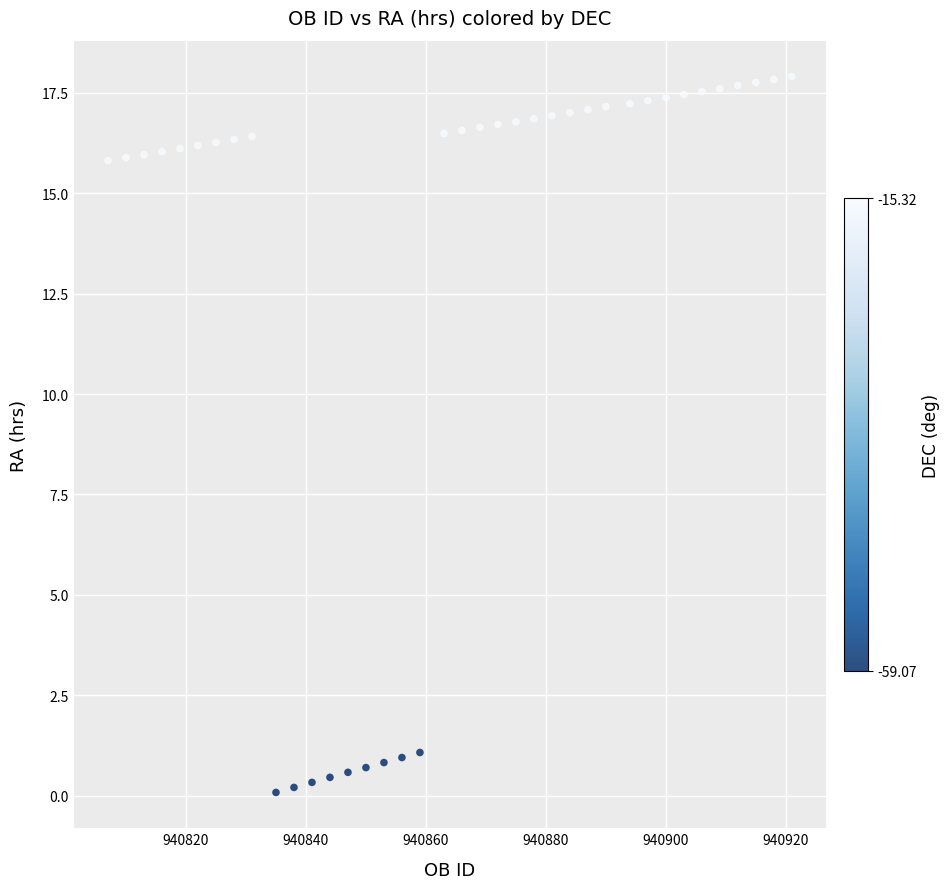

What is the range of Y values (max minus min)?

17.8